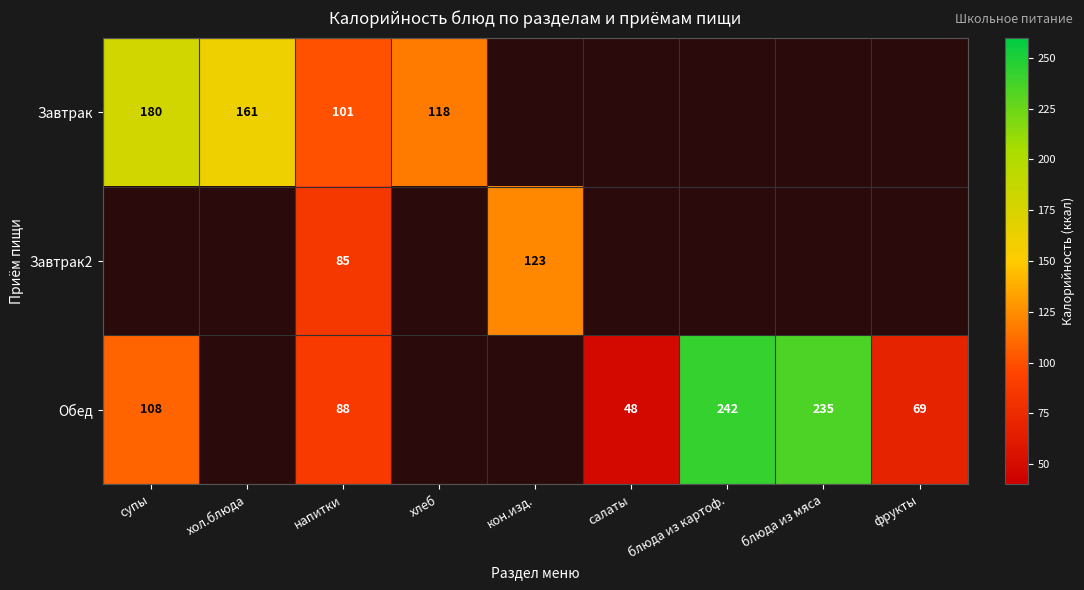

Rank the series at напитки from lowest to highest value.

Завтрак2, Обед, Завтрак